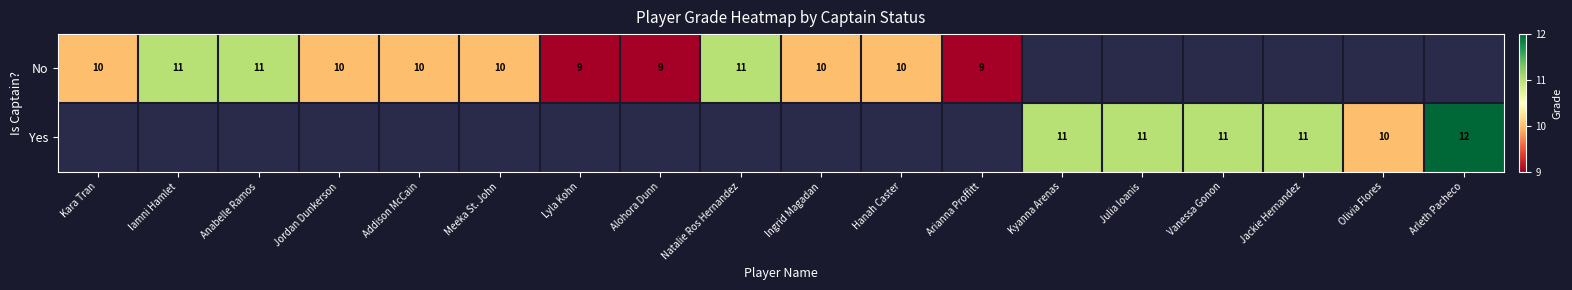

True or false: Yes has a value of 11 at Kyanna Arenas.

True